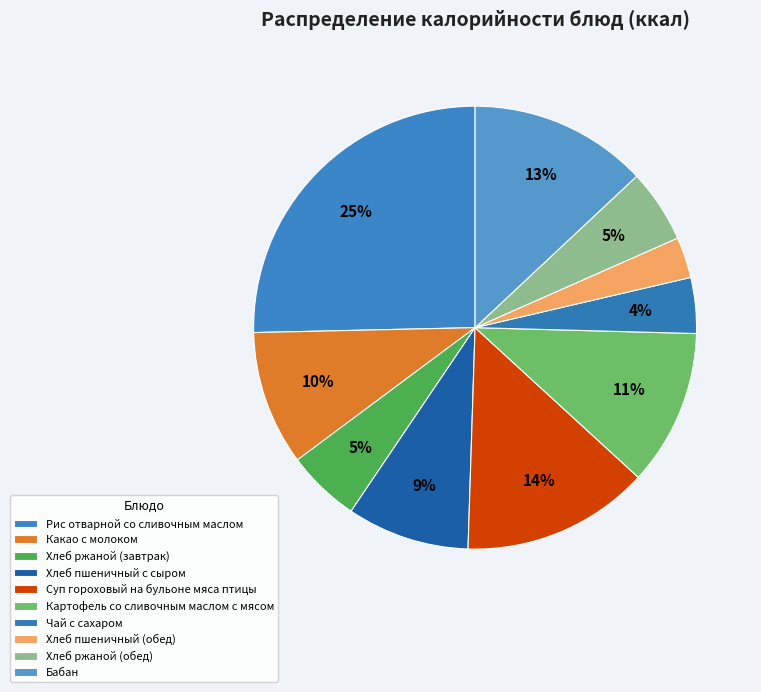

What is the smallest slice in the pie chart?

Хлеб пшеничный (обед)